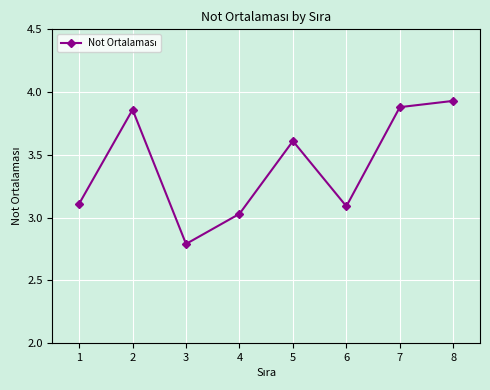

What is the ratio of the value at 8 to the value at 6?

1.3